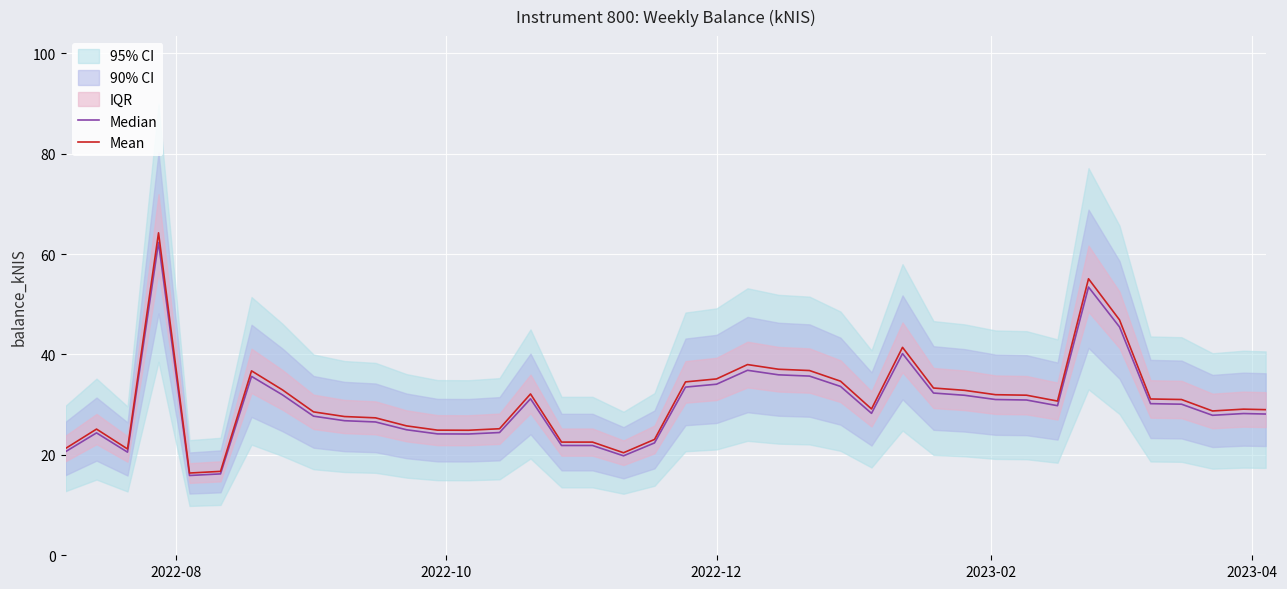

What is the lowest value of the Mean series?

16.4